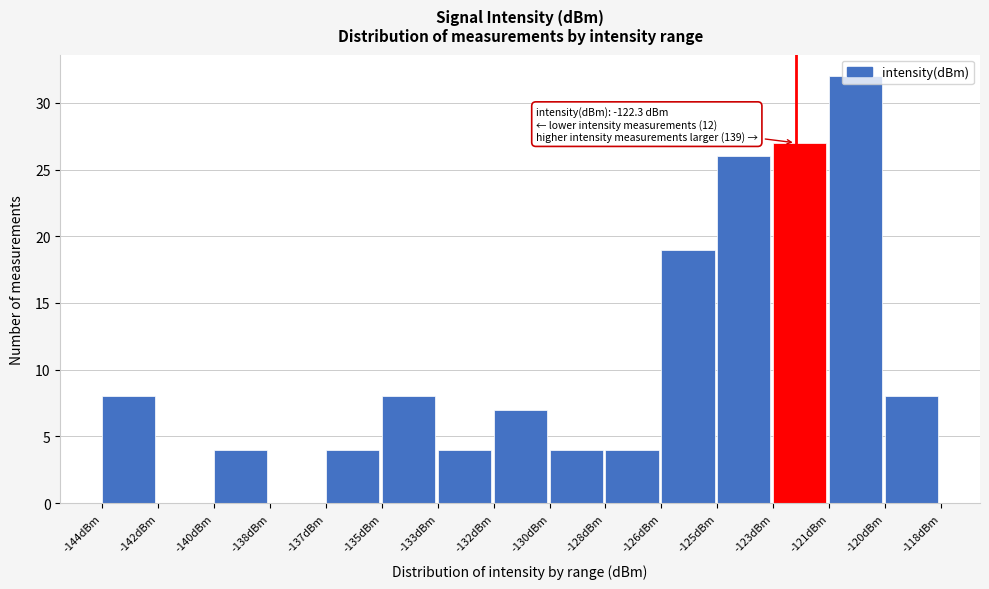

The chart shows a value of 17 at -125dBm. True or false?

False